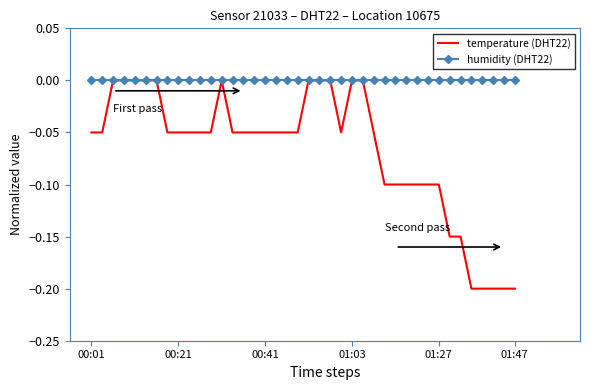

Which series has the largest range (max minus min)?

temperature (DHT22)